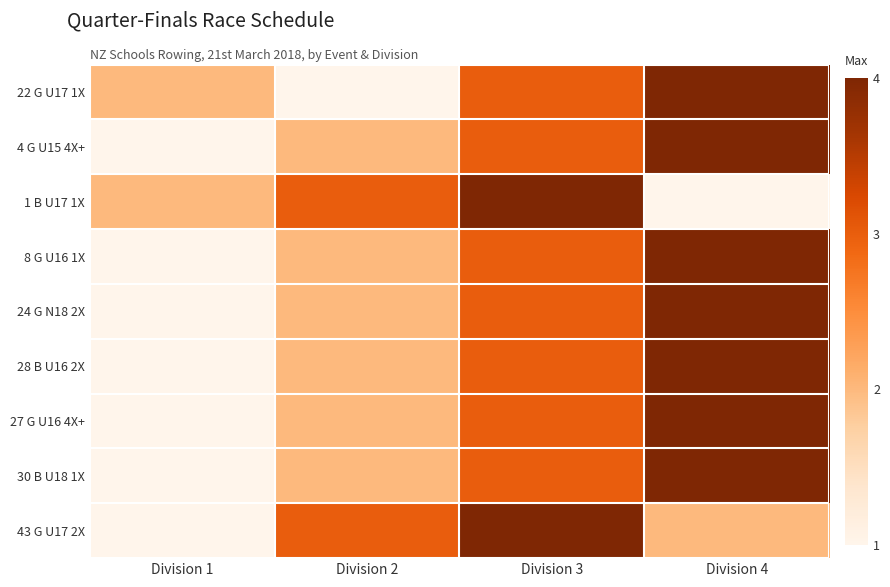

Reading left to right, list all the values displayed in this chart.

22 G U17 1X: Division 1=2	Division 2=1	Division 3=3	Division 4=4
4 G U15 4X+: Division 1=1	Division 2=2	Division 3=3	Division 4=4
1 B U17 1X: Division 1=2	Division 2=3	Division 3=4	Division 4=1
8 G U16 1X: Division 1=1	Division 2=2	Division 3=3	Division 4=4
24 G N18 2X: Division 1=1	Division 2=2	Division 3=3	Division 4=4
28 B U16 2X: Division 1=1	Division 2=2	Division 3=3	Division 4=4
27 G U16 4X+: Division 1=1	Division 2=2	Division 3=3	Division 4=4
30 B U18 1X: Division 1=1	Division 2=2	Division 3=3	Division 4=4
43 G U17 2X: Division 1=1	Division 2=3	Division 3=4	Division 4=2